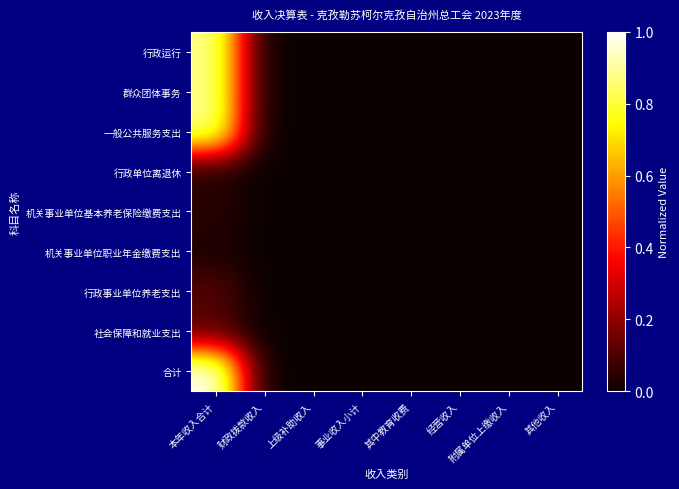

Which series has the widest spread of values?

合计